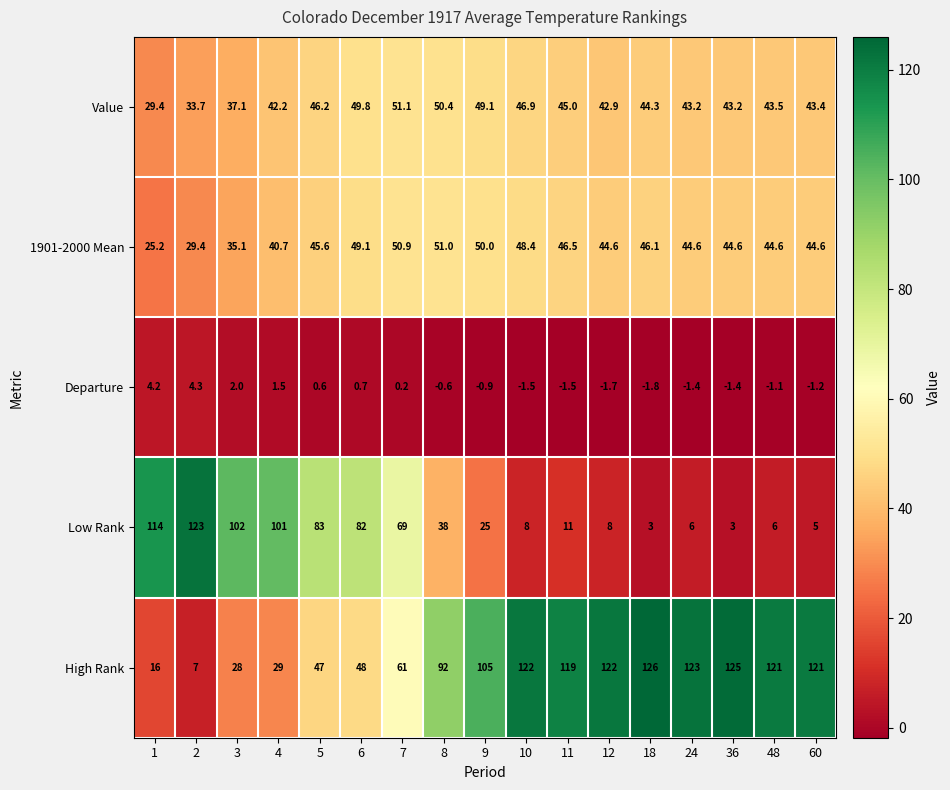

Count the number of data series in this chart.

5